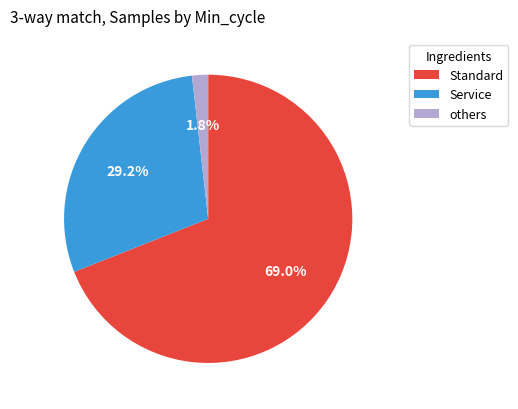

Which category accounts for the majority?

Standard